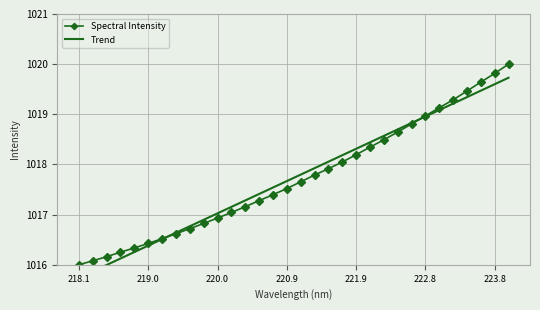

Reading left to right, extract all data points from this chart.

Spectral Intensity: 1016.0	1016.1	1016.2	1016.3	1016.3	1016.4	1016.5	1016.6	1016.7	1016.8	1016.9	1017.0	1017.2	1017.3	1017.4	1017.5	1017.7	1017.8	1017.9	1018.0	1018.2	1018.3	1018.5	1018.6	1018.8	1019.0	1019.1	1019.3	1019.5	1019.6	1019.8	1020.0
Trend: 1015.7	1015.9	1016.0	1016.1	1016.3	1016.4	1016.5	1016.6	1016.8	1016.9	1017.0	1017.2	1017.3	1017.4	1017.5	1017.7	1017.8	1017.9	1018.1	1018.2	1018.3	1018.4	1018.6	1018.7	1018.8	1019.0	1019.1	1019.2	1019.3	1019.5	1019.6	1019.7